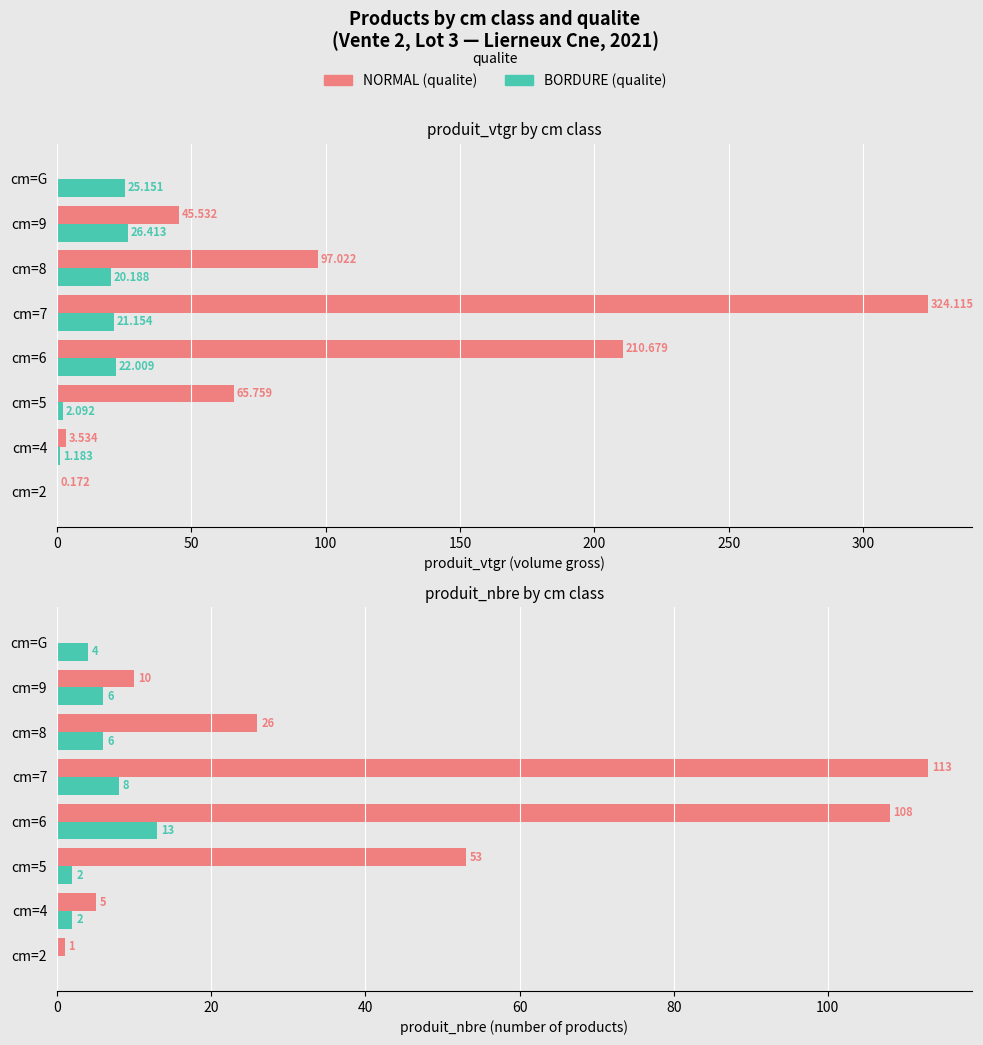

What are all the series names shown in the legend?

NORMAL, BORDURE